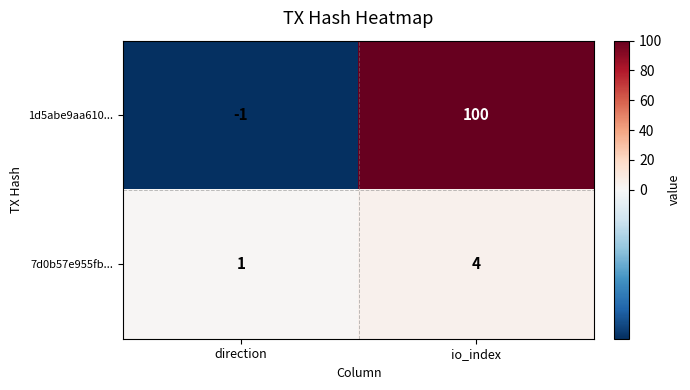

What is the total value across all series at io_index?

104